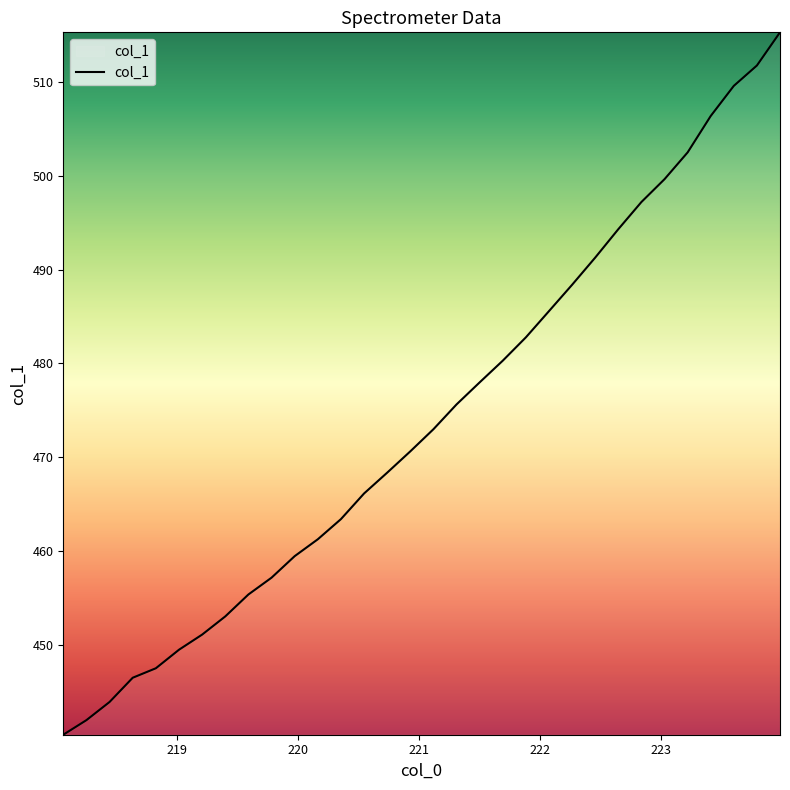

What is the difference between the maximum and minimum values?

74.8